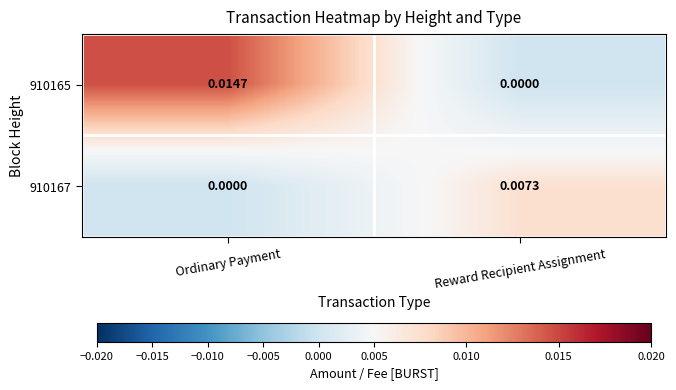

Which series has the largest total across all categories?

910165